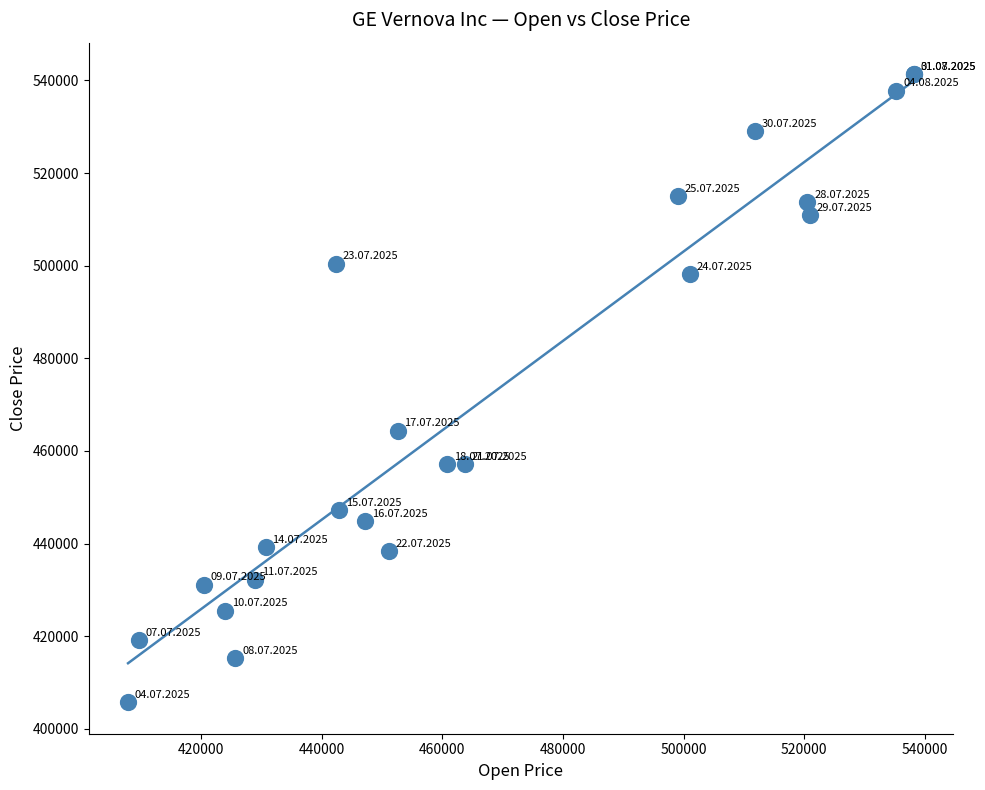

What Y value in the scatter plot is closest to 473558?

464423